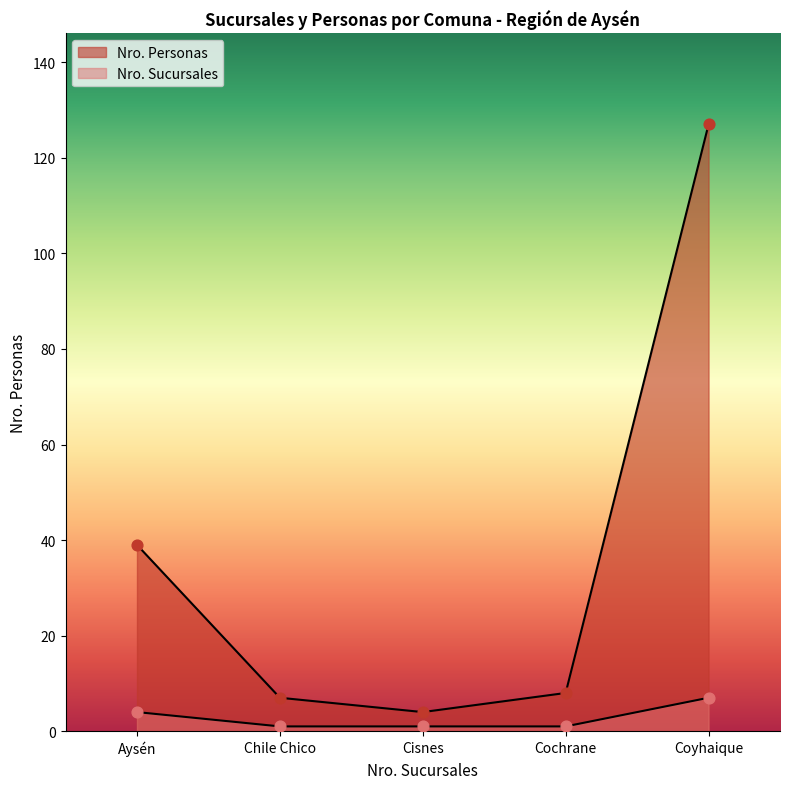

What is the total value across all series at Cisnes?

5